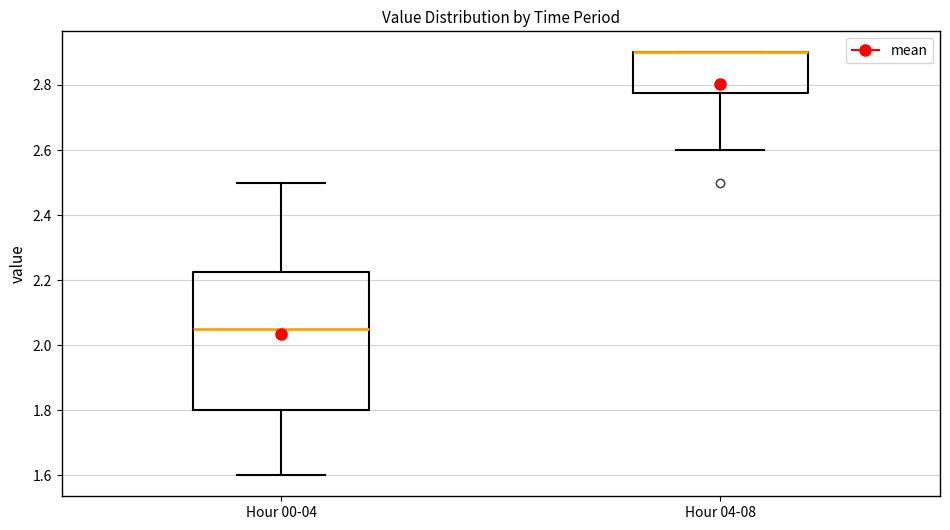

Which box is the tallest, from its lower edge to its upper edge?

Hour 00-04